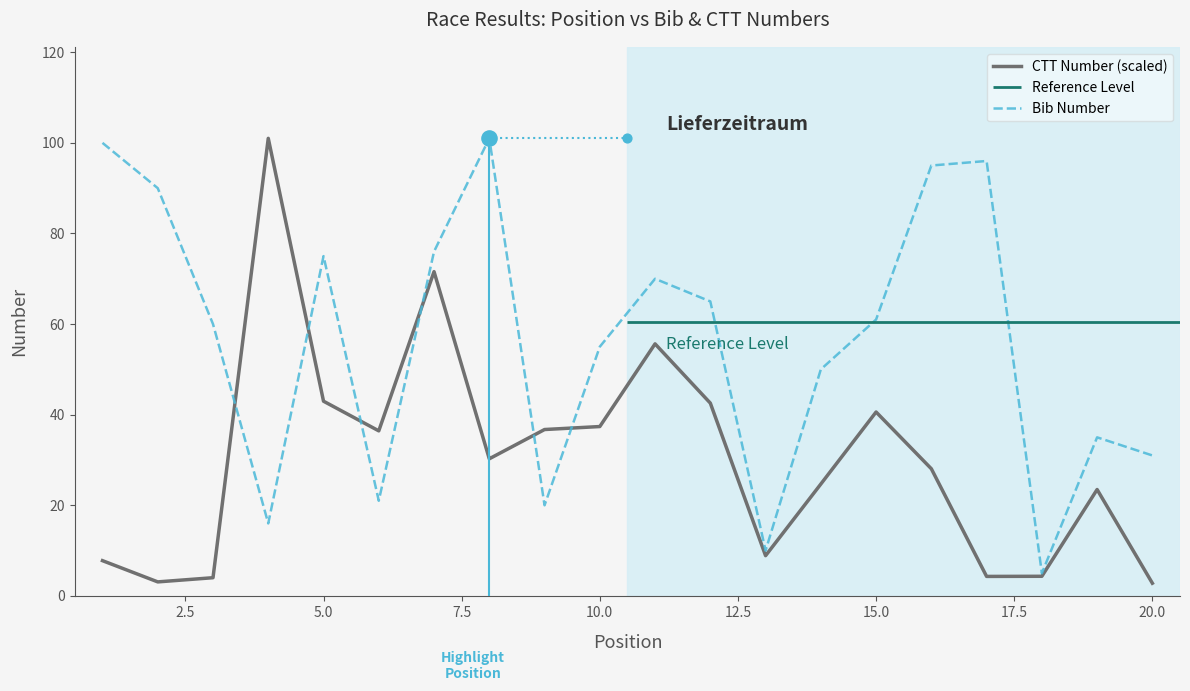

Which series has the largest Y range (max minus min)?

CTT Number (scaled)